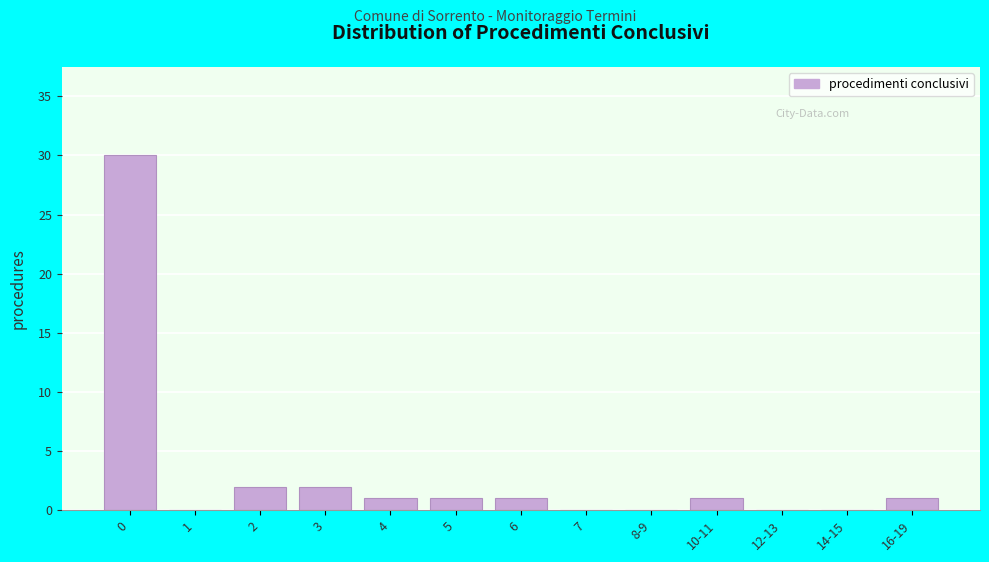

Reading left to right, list all the values displayed in this chart.

0=30	1=0	2=2	3=2	4=1	5=1	6=1	7=0	8-9=0	10-11=1	12-13=0	14-15=0	16-19=1